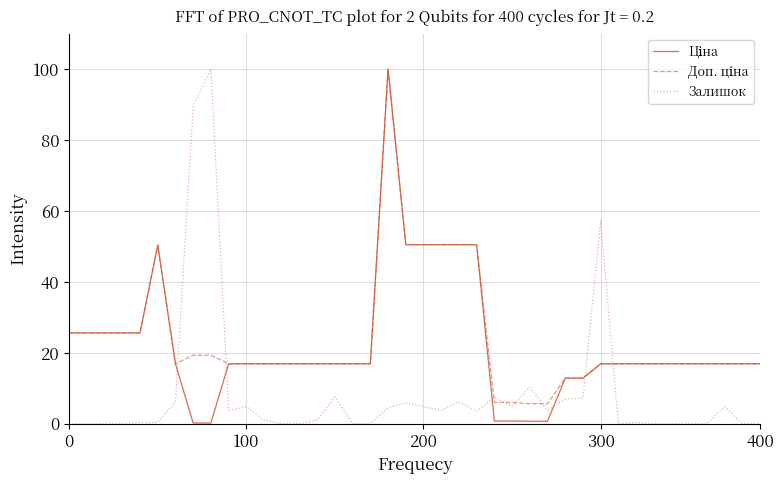

How many lines are shown in the chart?

3